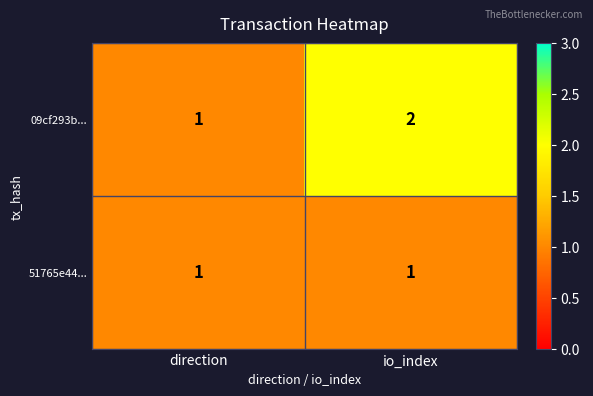

Reading left to right, list all the values displayed in this chart.

09cf293b...: 1	2
51765e44...: 1	1